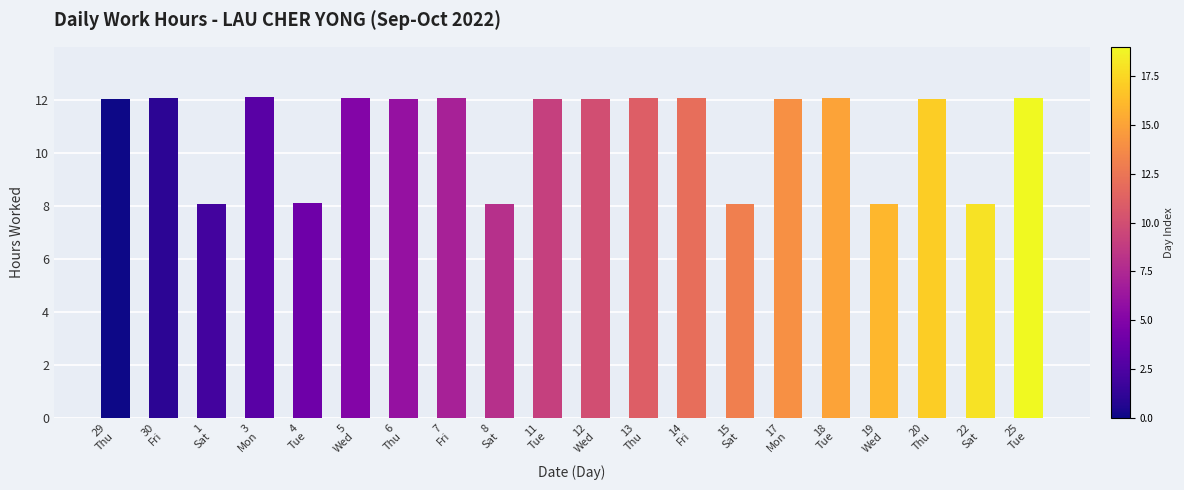

What is the sum of all values?

217.2